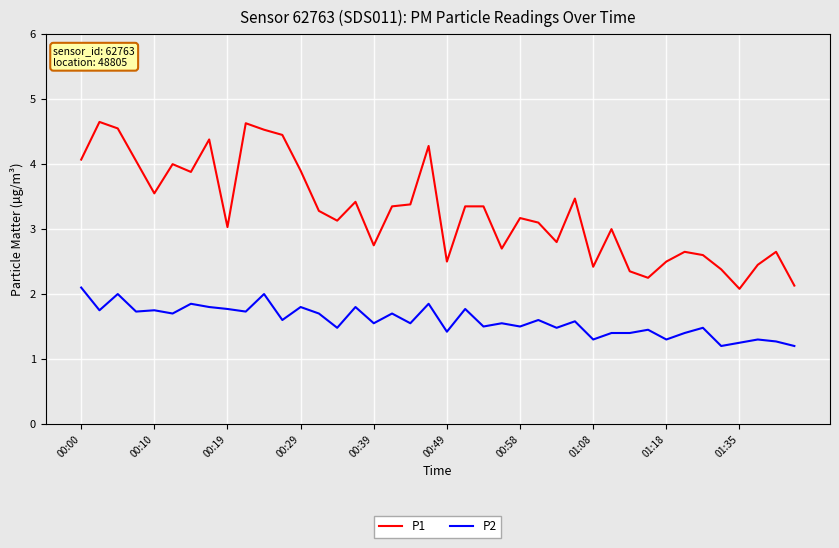

What is the lowest value of the P1 series?

2.1